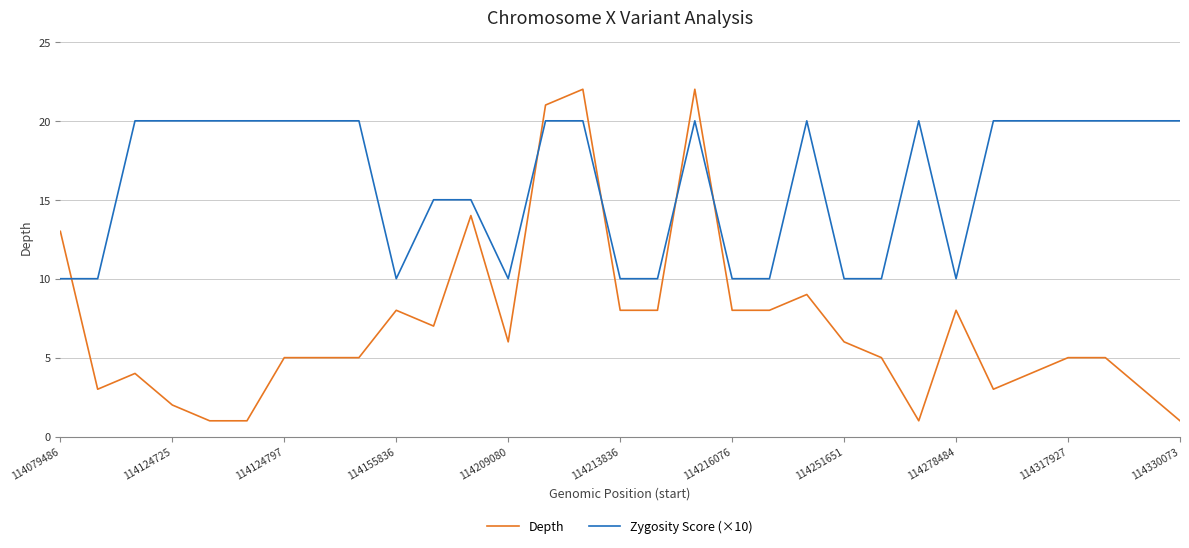

Which series has the largest total across all categories?

Zygosity Score (×10)